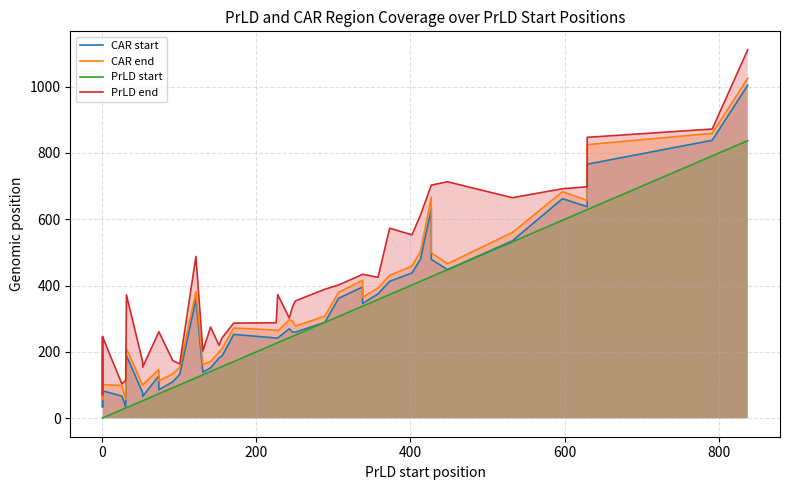

At how many categories does at least one series exceed 125?

37